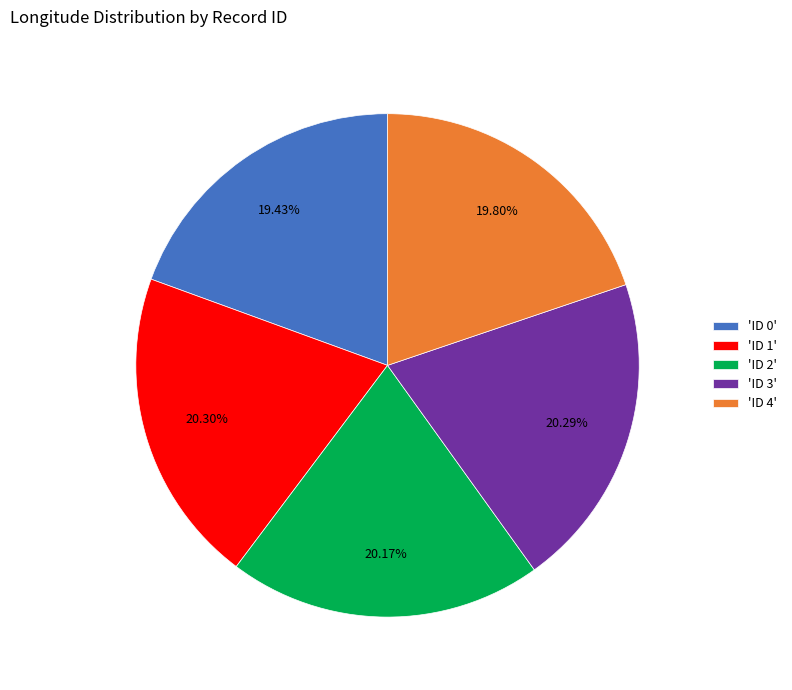

Does any single category account for the majority?

No